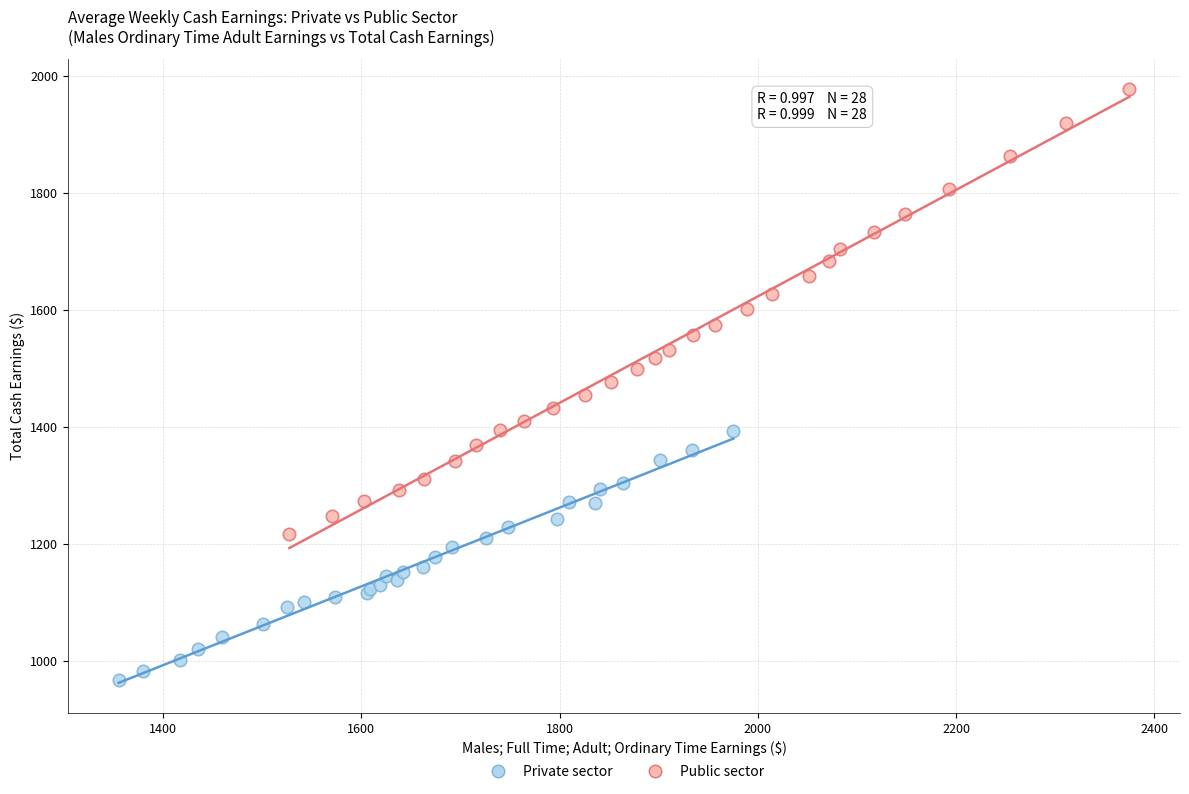

Which series contains the lowest Y value?

Private sector